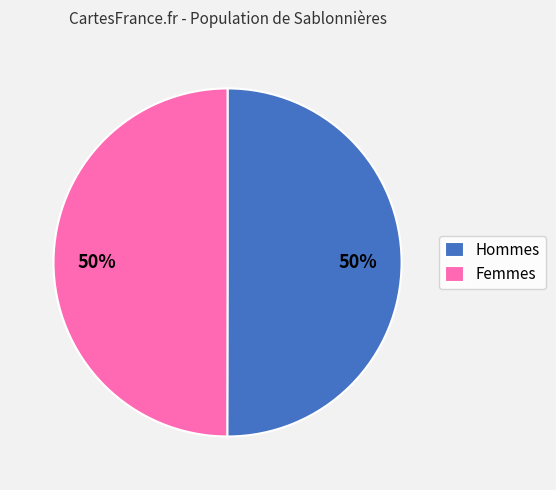

To the nearest percent, what portion does Hommes represent?

50%